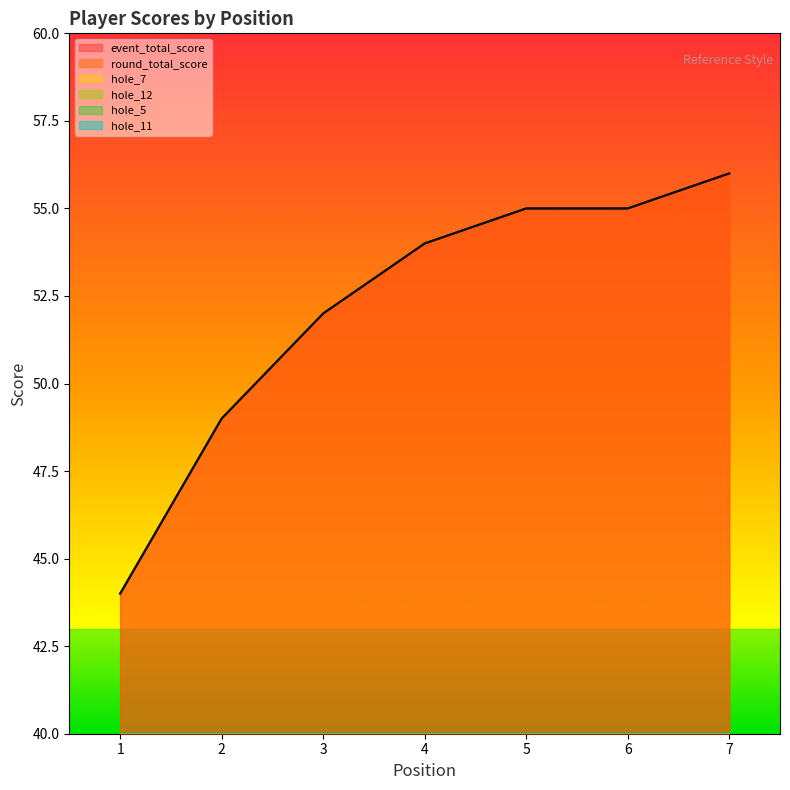

List the labels in order of hole_12 value, smallest first.

4, 1, 6, 2, 3, 7, 5